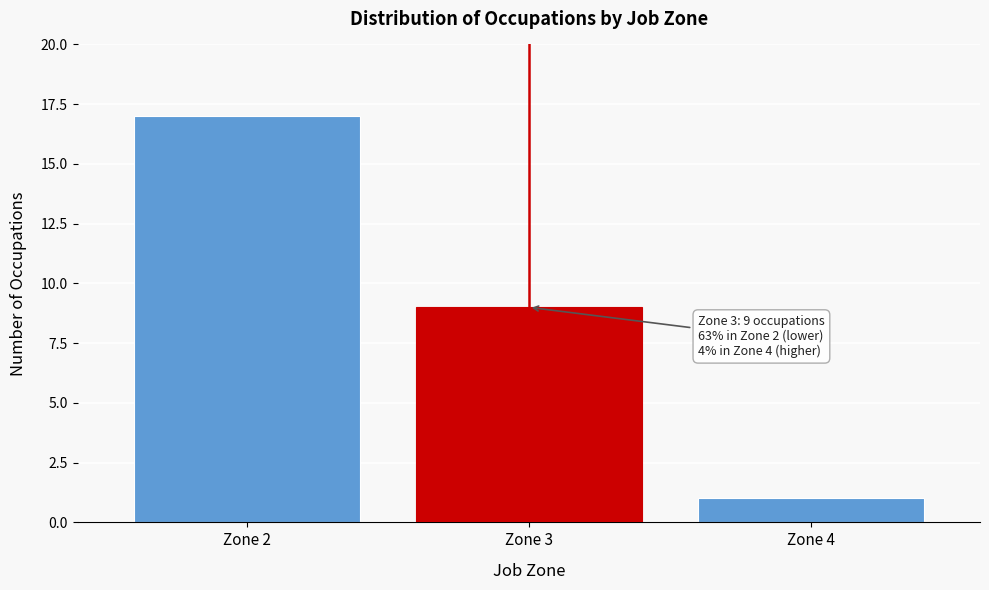

Which range on the x-axis has the tallest bar?

1.5 to 2.5